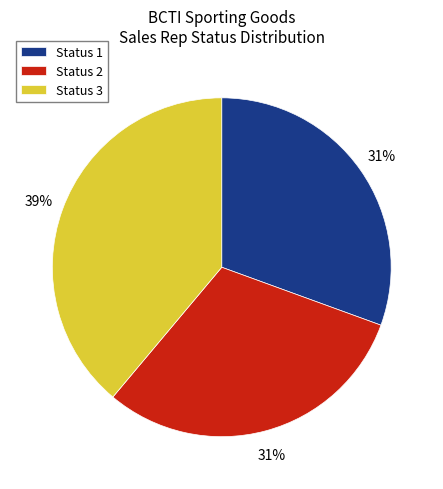

What percentage is the Status 3 slice, to the nearest percent?

39%